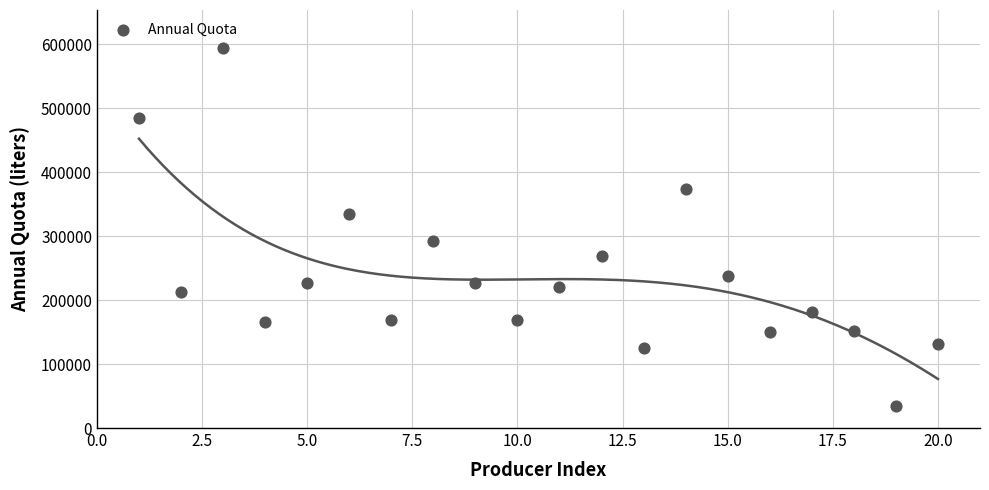

What is the range of X values (max minus min)?

19